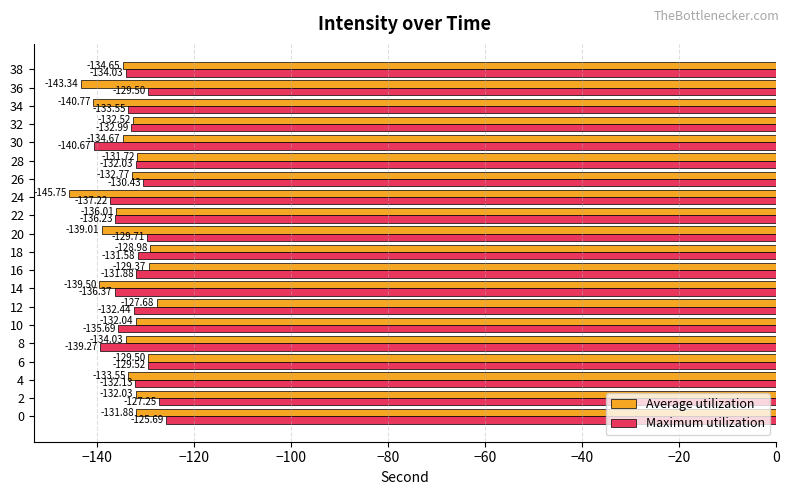

Rank the categories by Average utilization value from highest to lowest.

12, 18, 16, 6, 28, 0, 2, 10, 32, 26, 4, 8, 38, 30, 22, 20, 14, 34, 36, 24